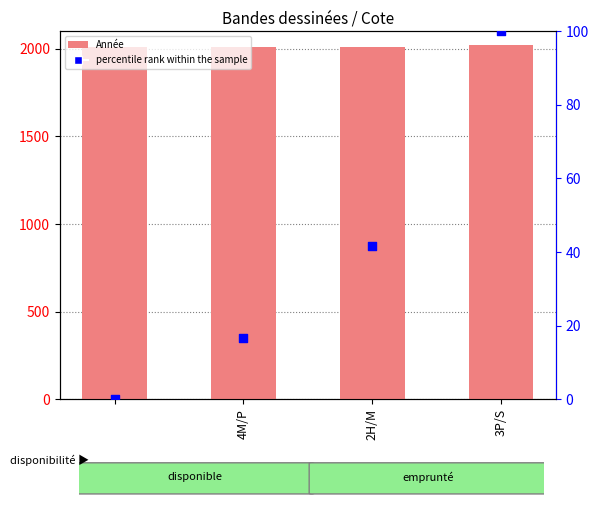

What are all the series names shown in the legend?

Année, percentile rank within the sample